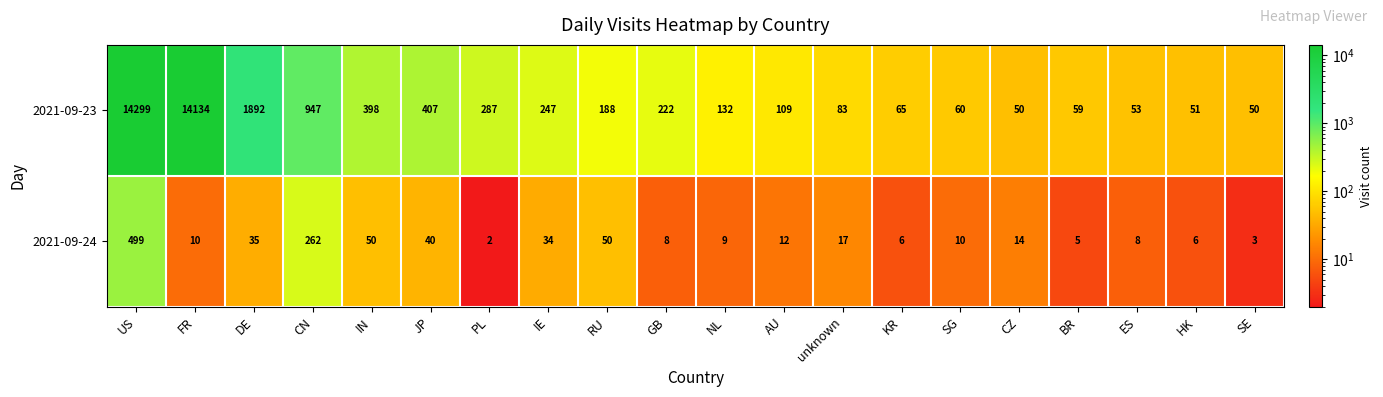

List the series in order of their overall mean, lowest first.

2021-09-24, 2021-09-23